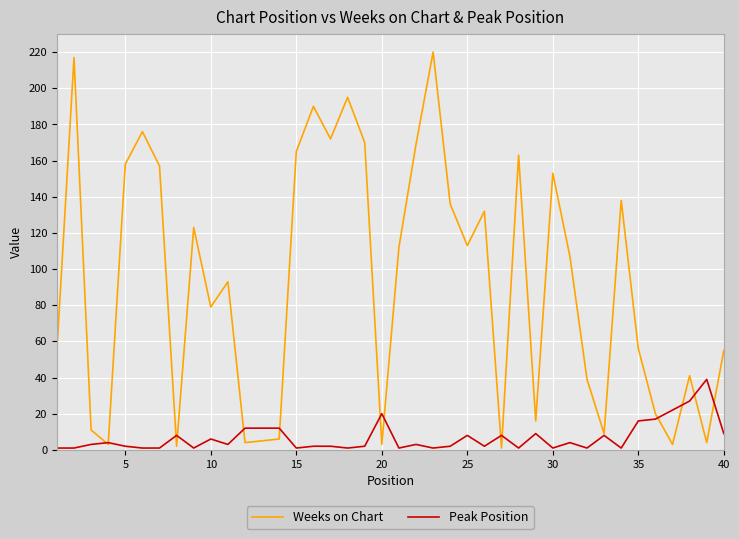

List the series in order of their overall mean, lowest first.

Peak Position, Weeks on Chart